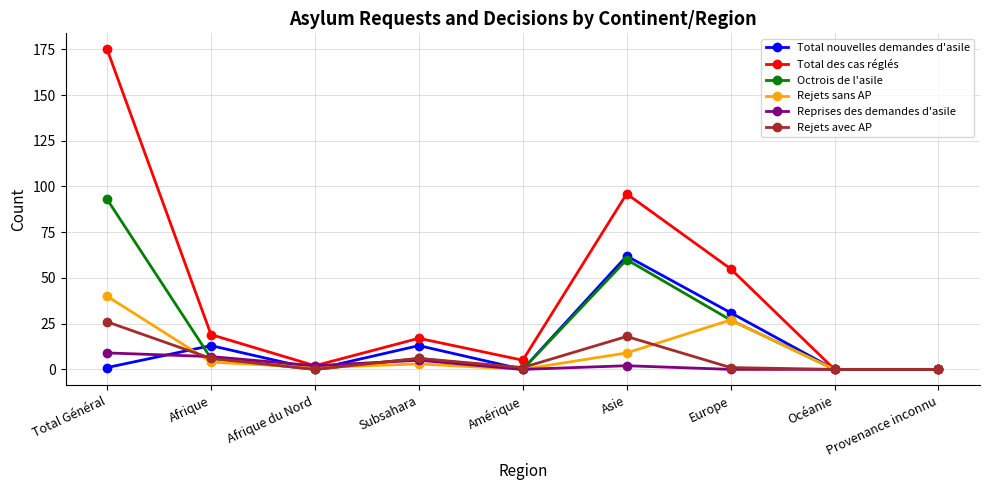

True or false: Total des cas réglés has more than 0 interior local peaks.

True